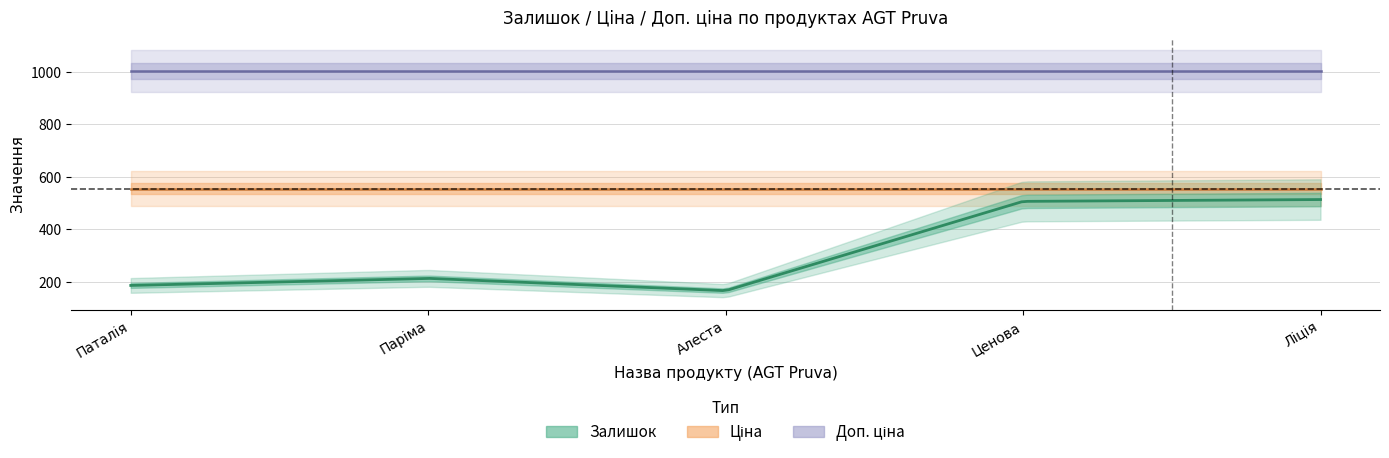

Is this an area chart (filled region under the line)?

No